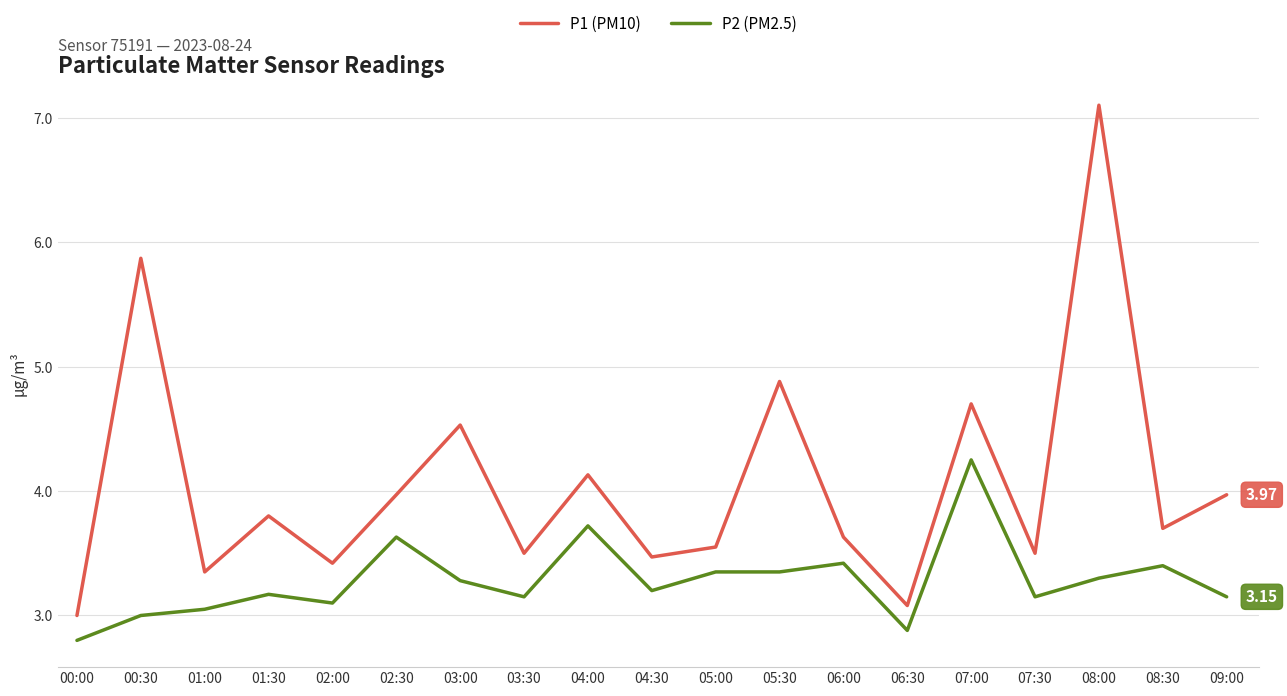

True or false: P1 (PM10) and P2 (PM2.5) cross at least once.

False